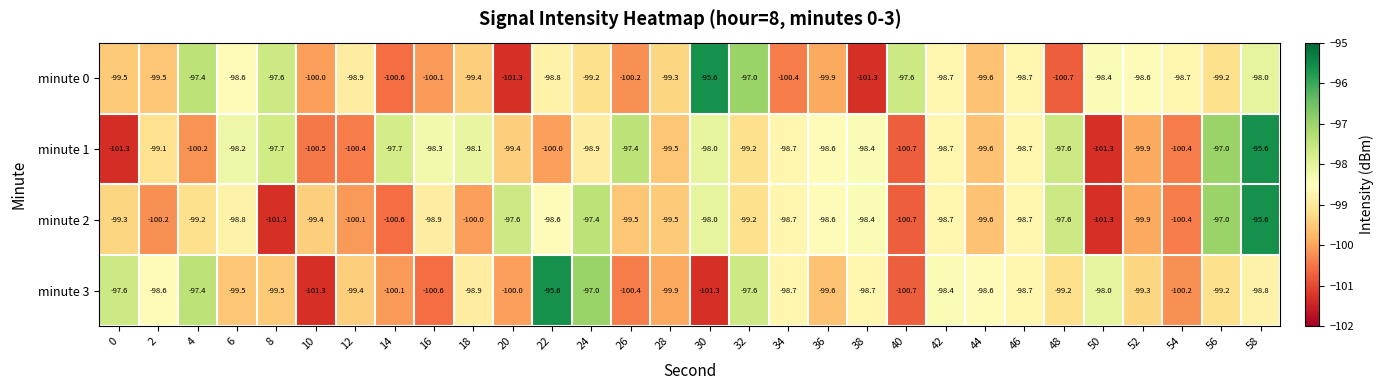

What is the difference between the minute 2 values at 4 and 40?

1.5